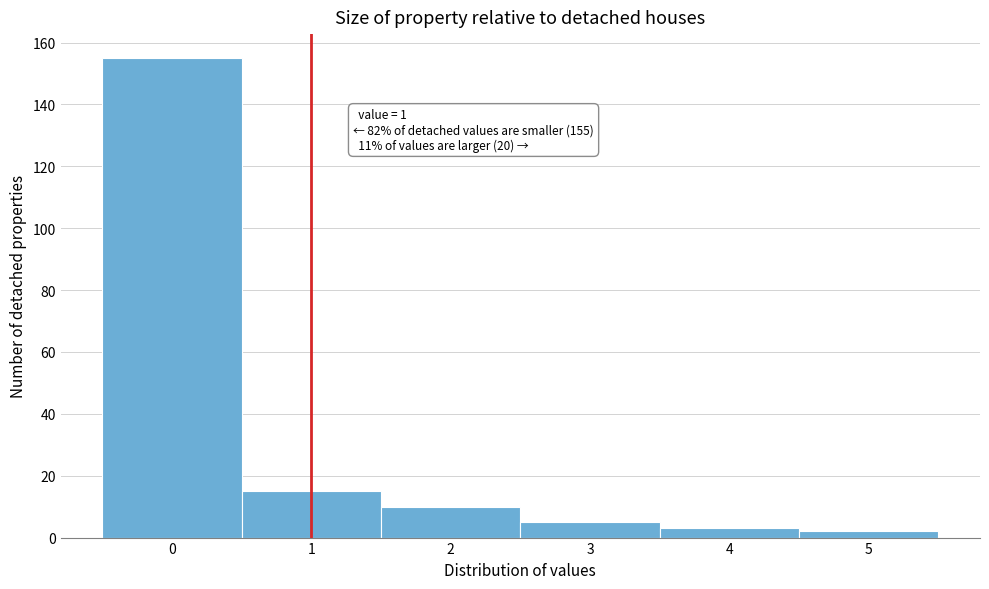

Over which range of the x-axis is the bar tallest?

-0.5 to 0.5